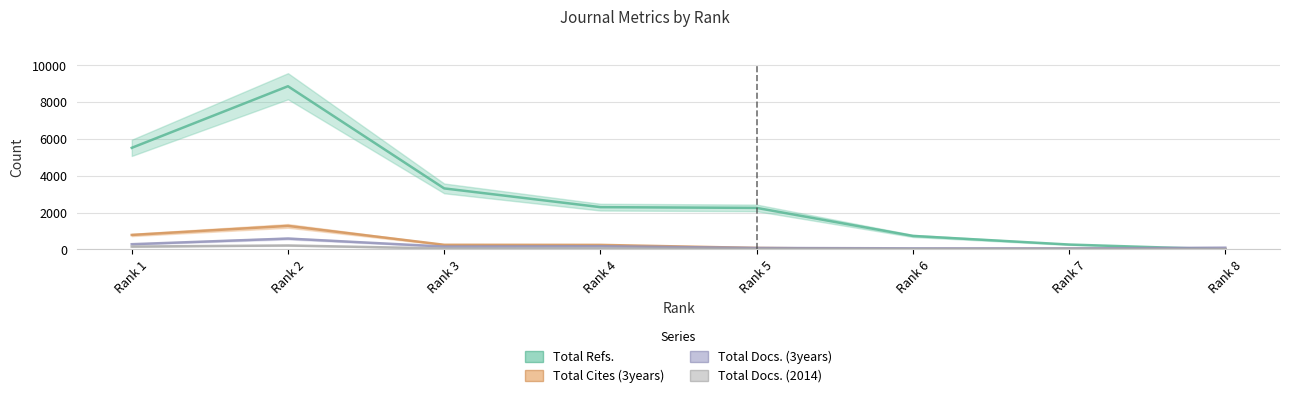

What value does the Total Refs. series have at Rank 7?

265